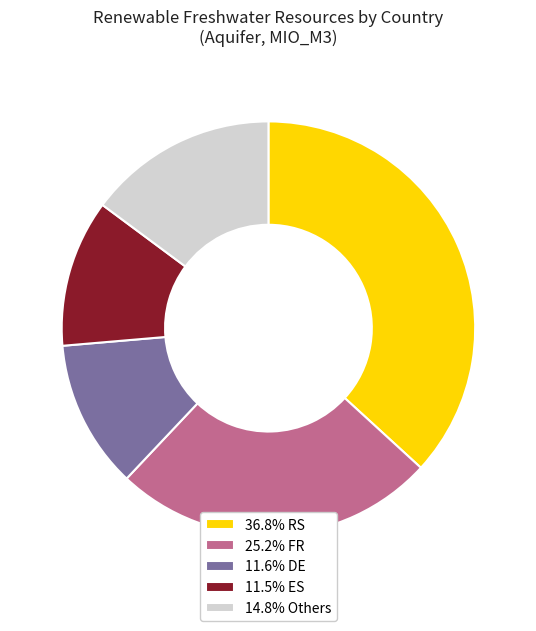

What is the ratio of the value at 36.8% RS to the value at 14.8% Others?

2.5